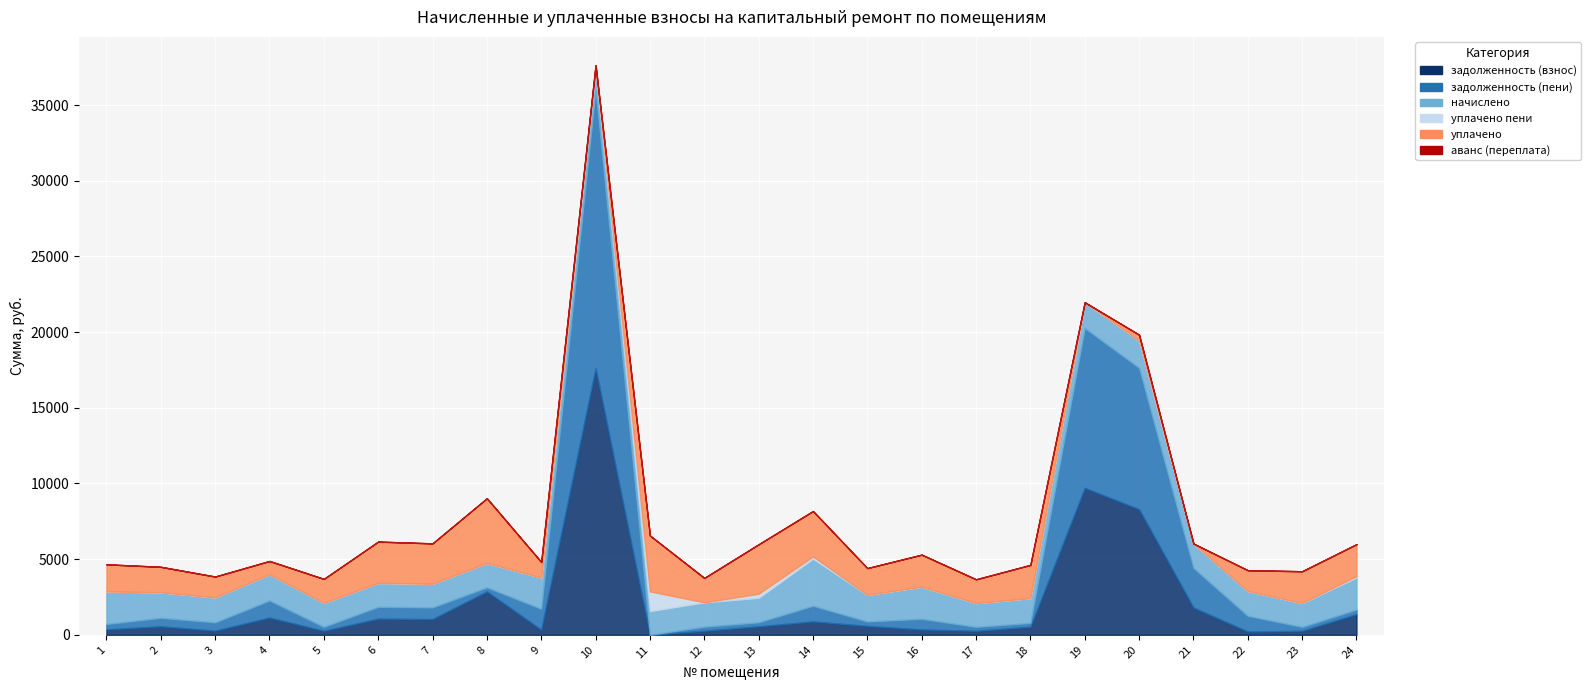

Rank the series by their maximum value, from highest to lowest.

задолженность (пени), задолженность (взнос), уплачено, начислено, уплачено пени, аванс (переплата)